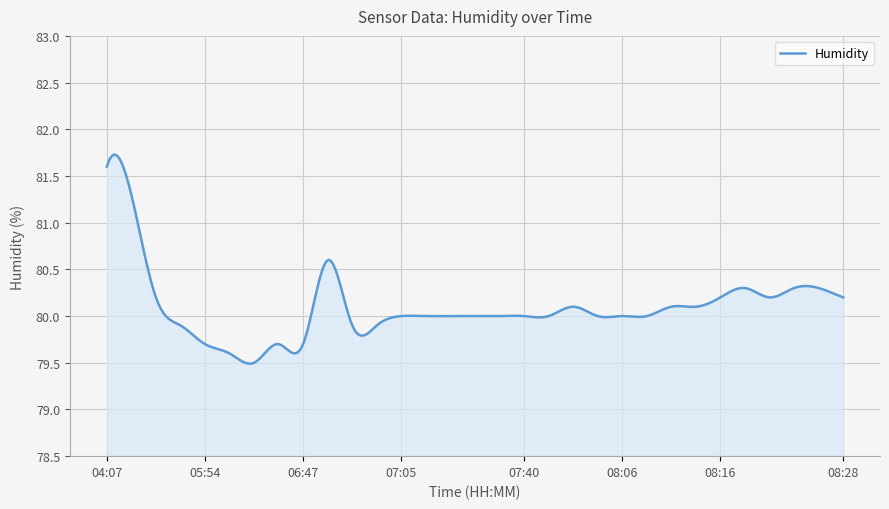

What is the greatest value displayed?

81.7